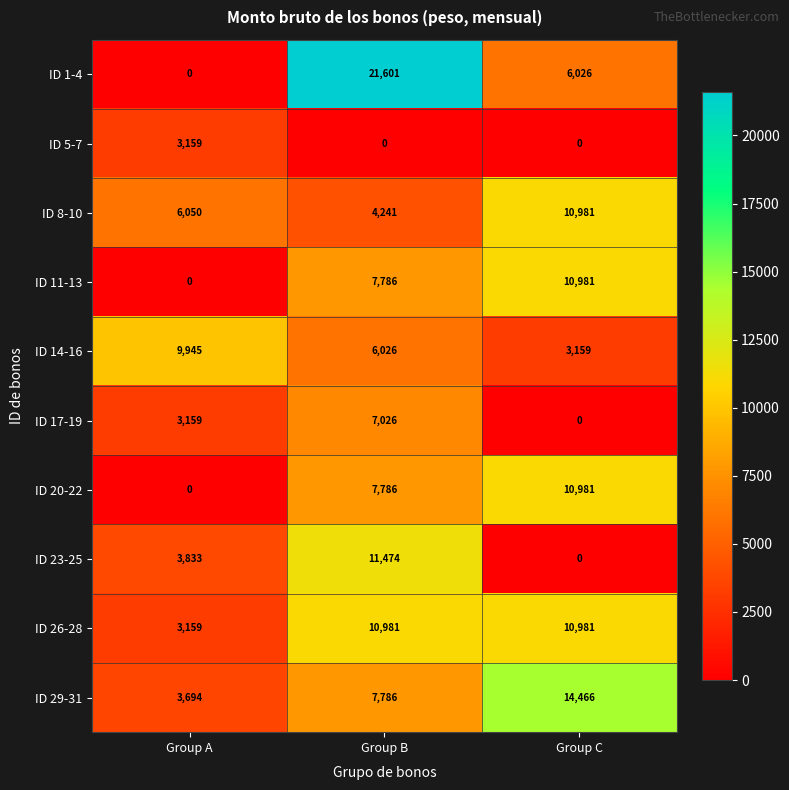

At how many categories does at least one series exceed 19677?

1